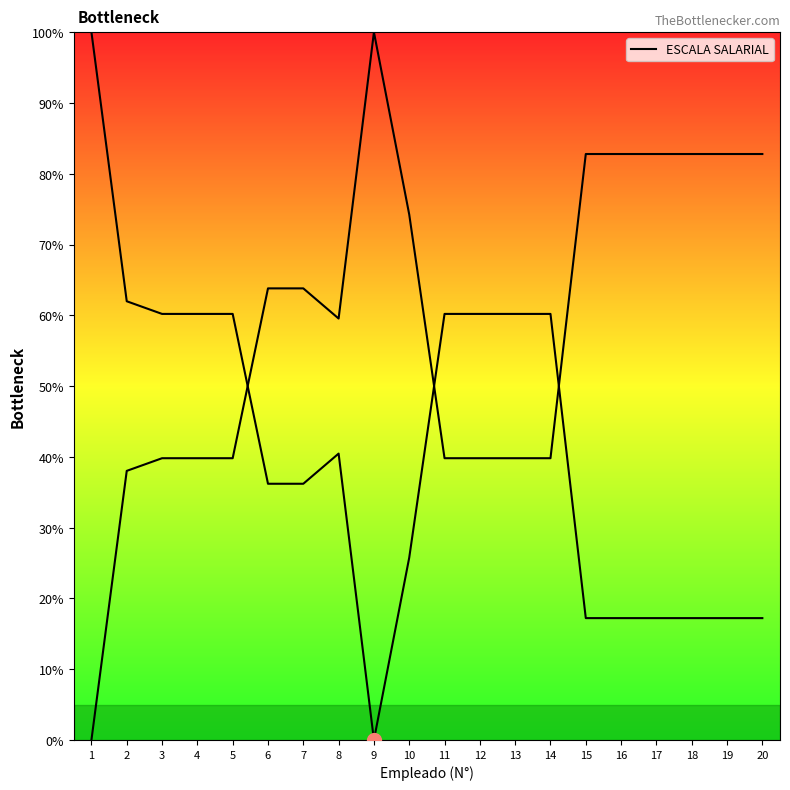

Is it true that the value at 12 is 16.6?

False